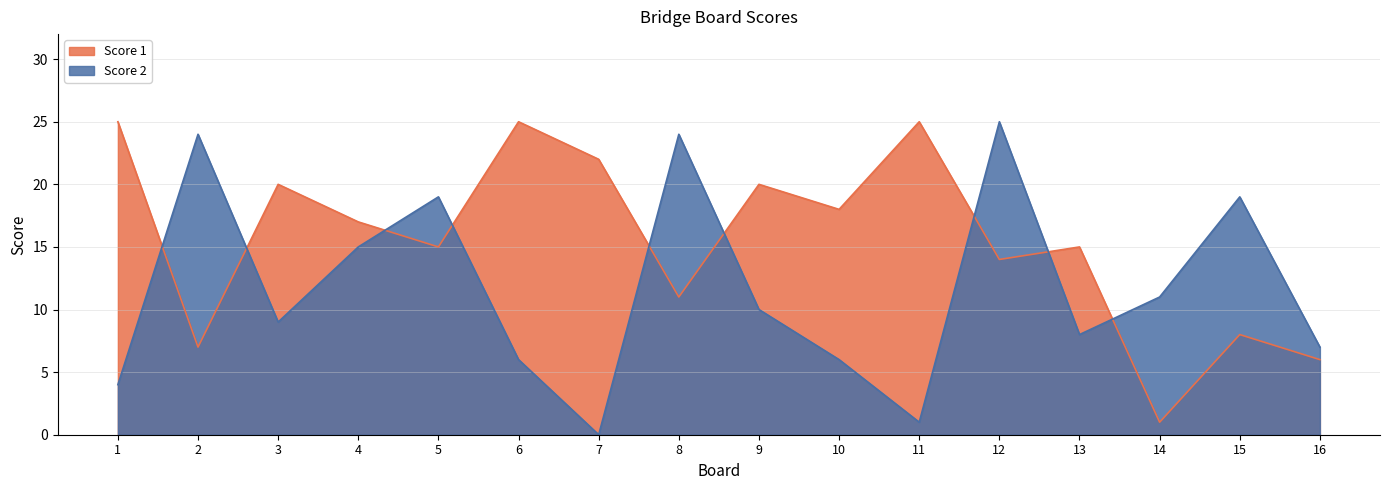

Which series ends up on top after the final intersection of Score 2 and Score 1?

Score 2